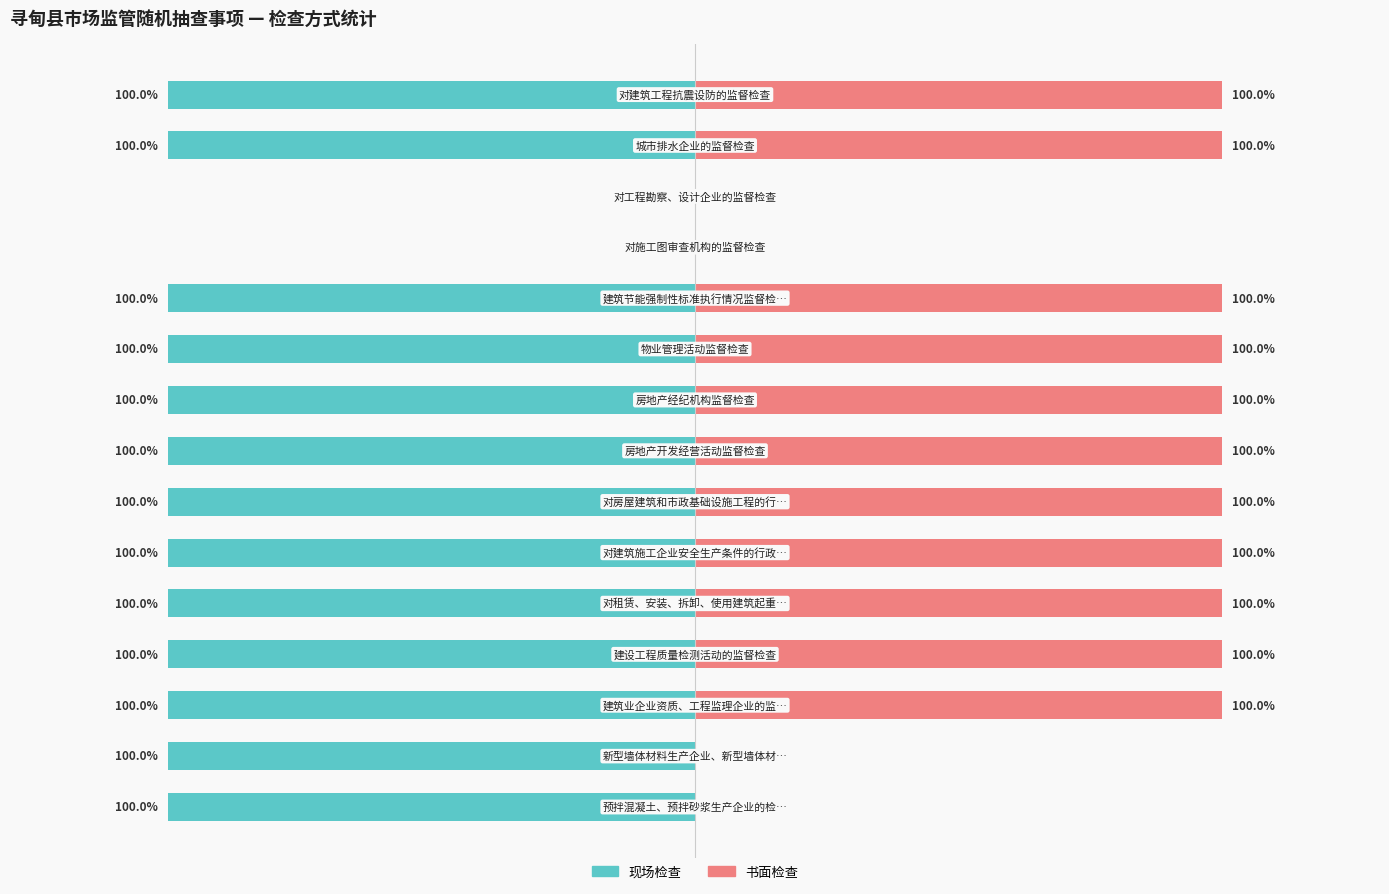

What are all the series names shown in the legend?

现场检查, 书面检查